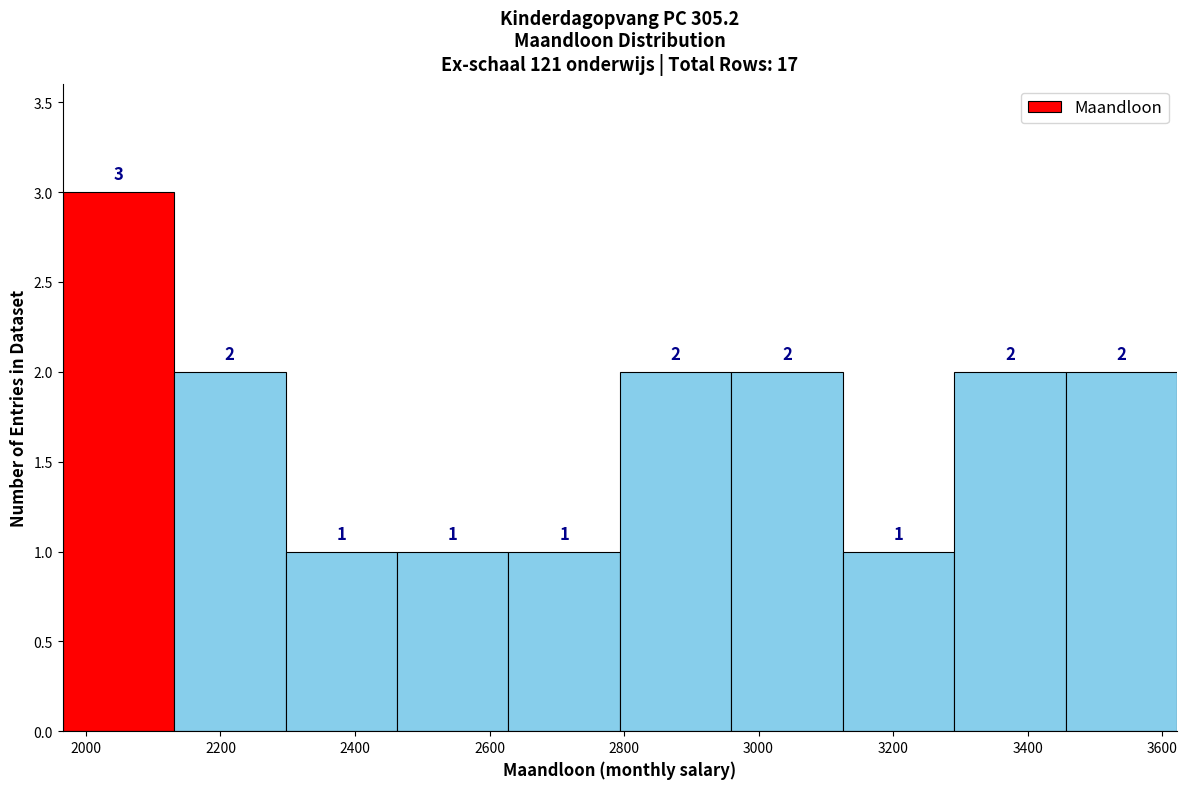

Reading left to right, list every bar in this chart as the range it spans on the x-axis followed by its height. The bar edges are not printed on the chart, so give them approximately, as read against the axis.

1960 to 2140: 3
2140 to 2300: 2
2300 to 2460: 1
2460 to 2620: 1
2620 to 2800: 1
2800 to 2960: 2
2960 to 3120: 2
3120 to 3300: 1
3300 to 3460: 2
3460 to 3620: 2